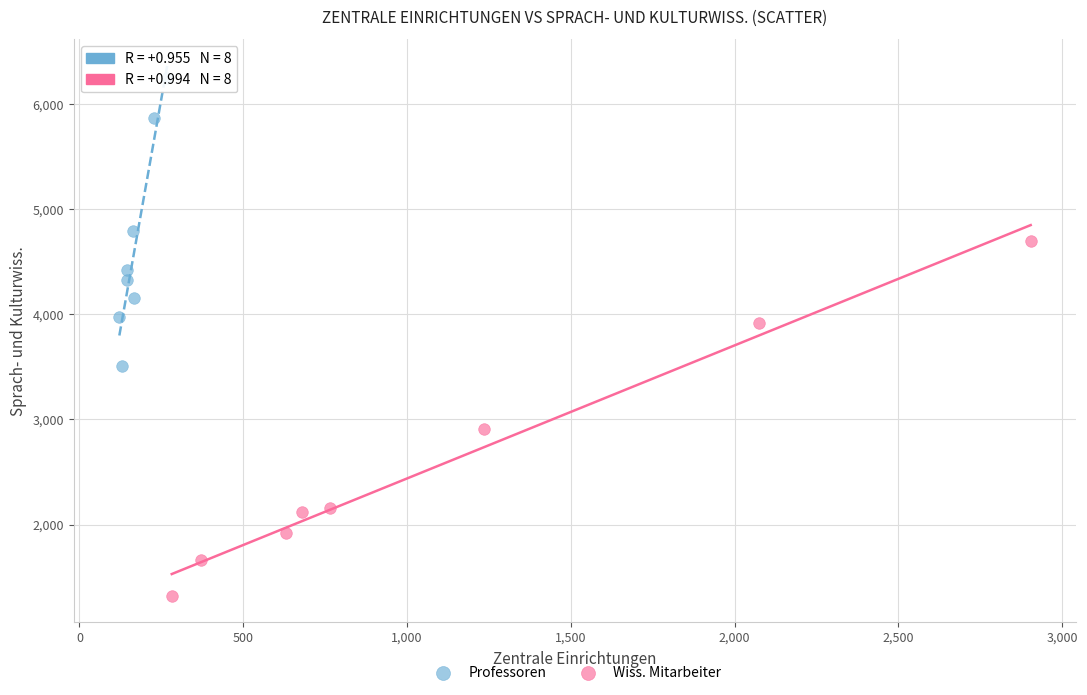

Which series reaches the minimum Y coordinate?

Wiss. Mitarbeiter